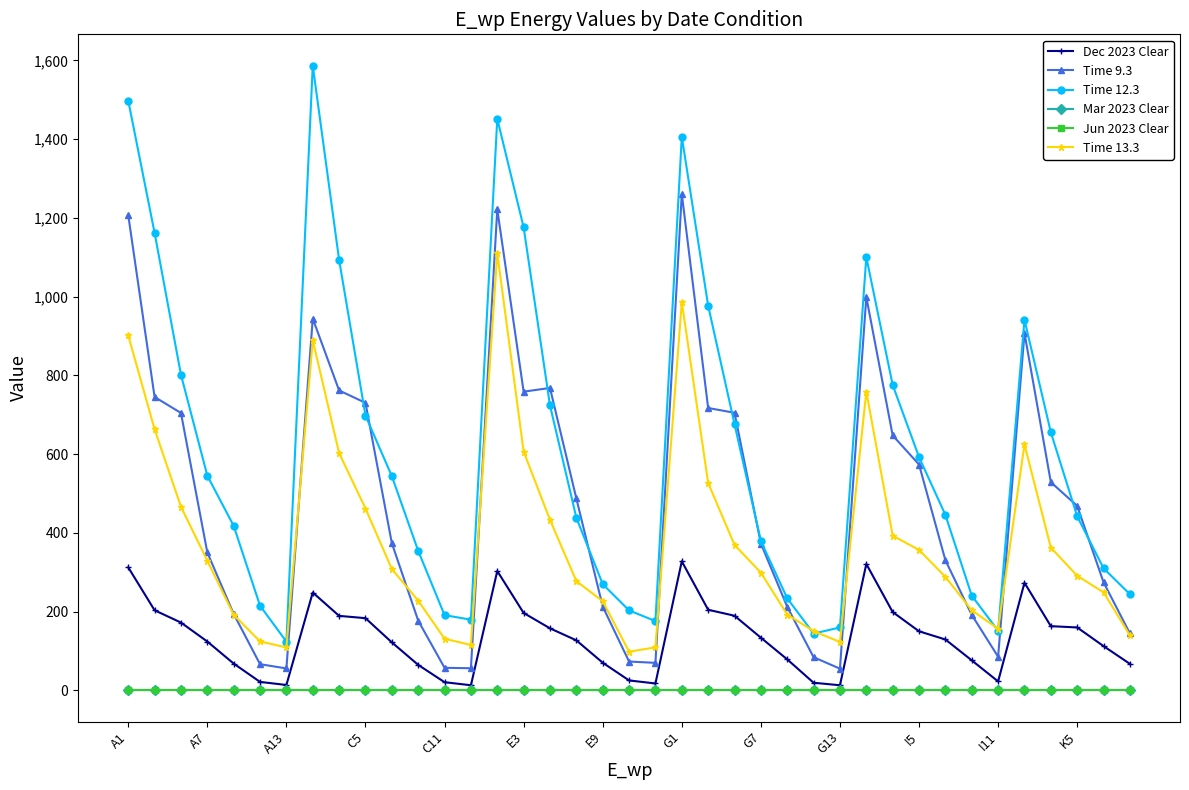

Does the chart have visible grid lines?

No